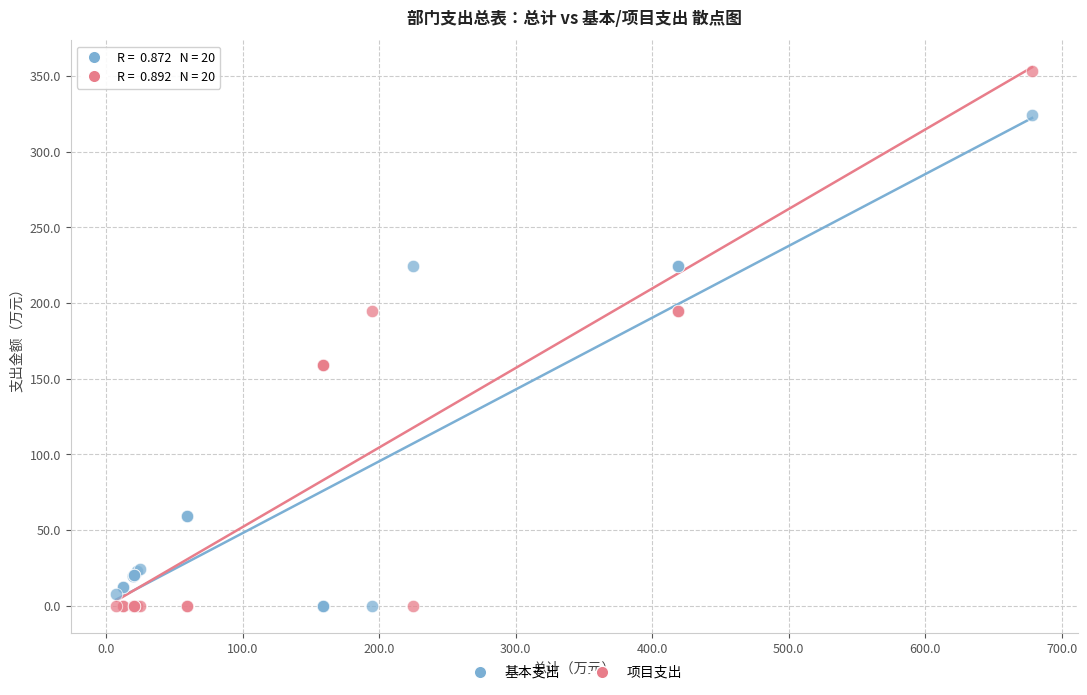

Which series reaches the maximum Y coordinate?

项目支出